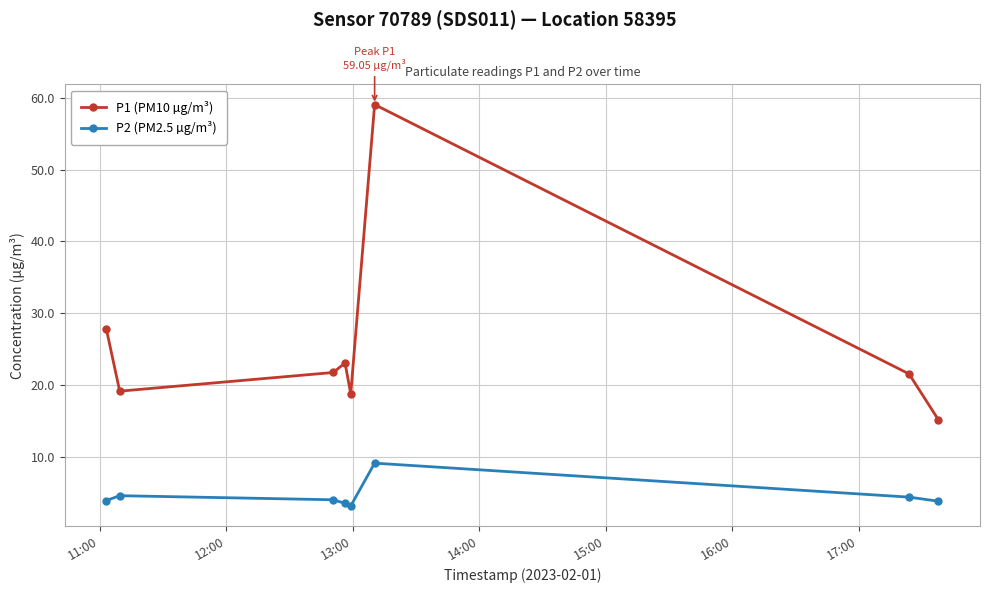

Which series has the largest total across all categories?

P1 (PM10 µg/m³)